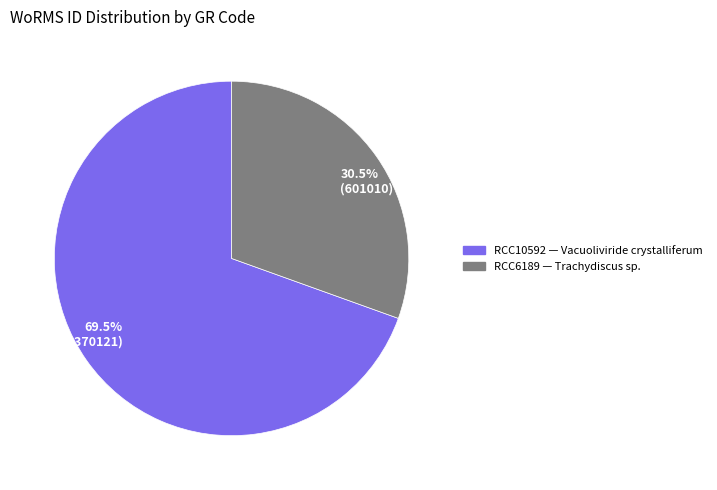

Which category accounts for the majority?

69.5% (1370121)